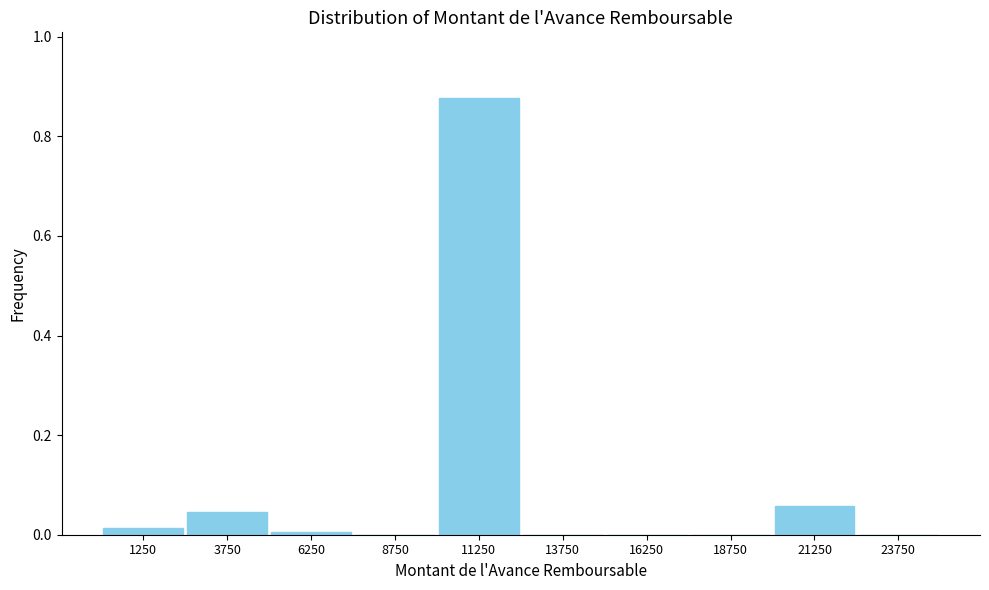

Which has a higher value, 3750 or 13750?

3750